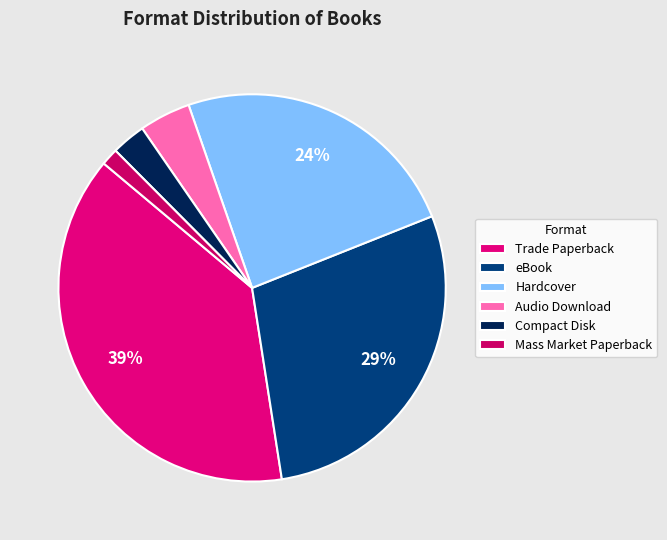

How many slices are in this pie chart?

6